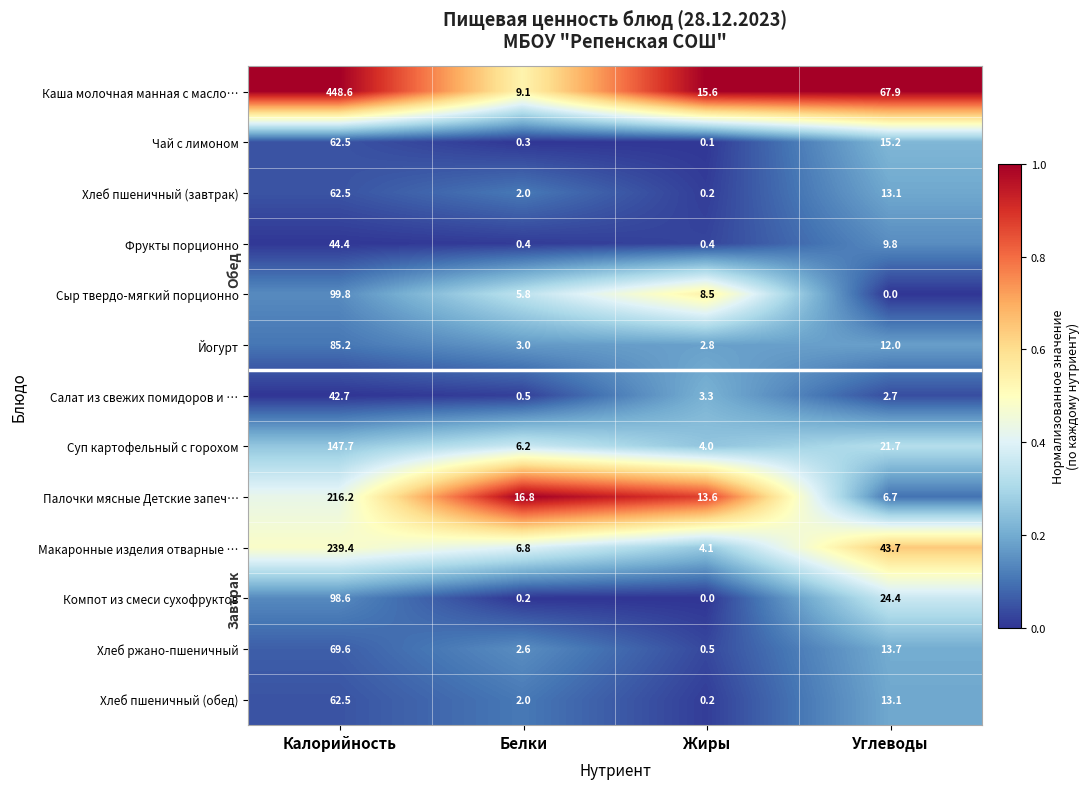

Which series has the widest spread of values?

Каша молочная манная с масло…